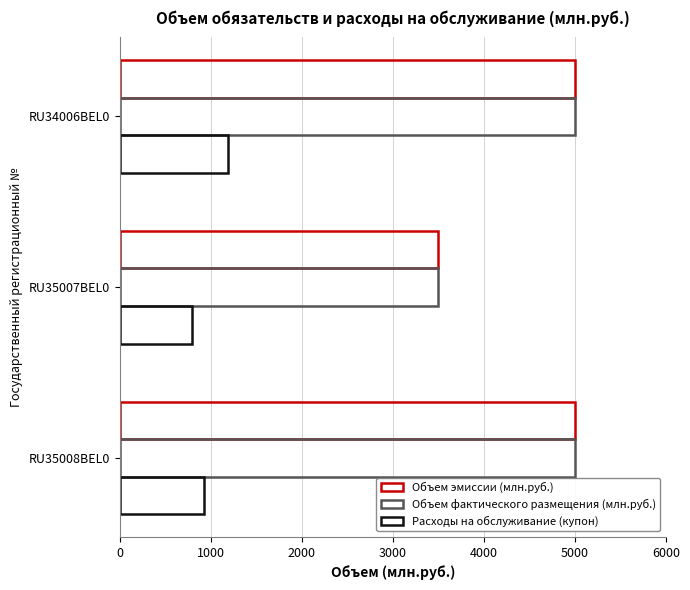

How many values in the Объем эмиссии (млн.руб.) series are below 5000?

1